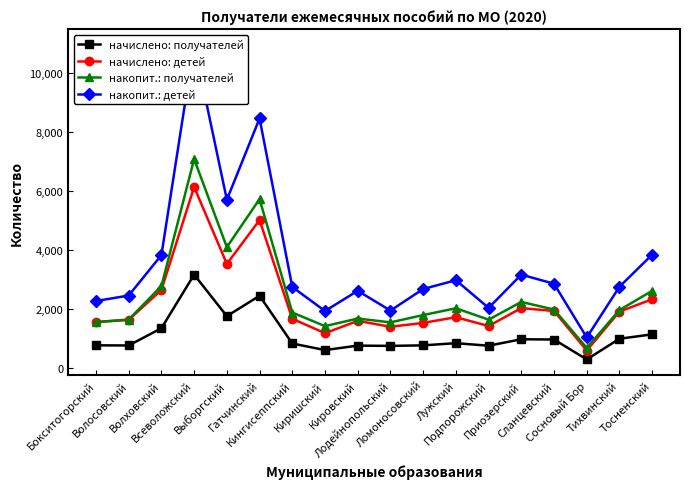

What is the average value of the накопит.: получателей series?

2453